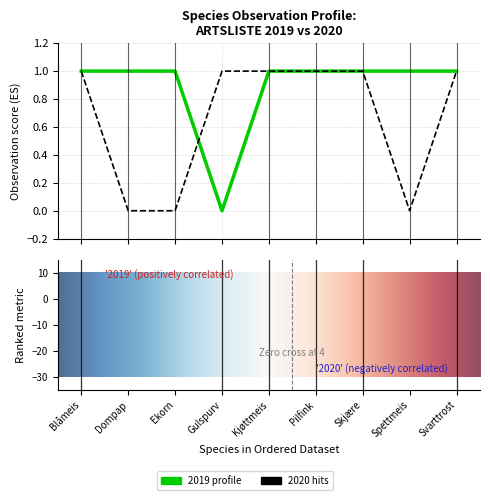

Does the chart have visible grid lines?

Yes